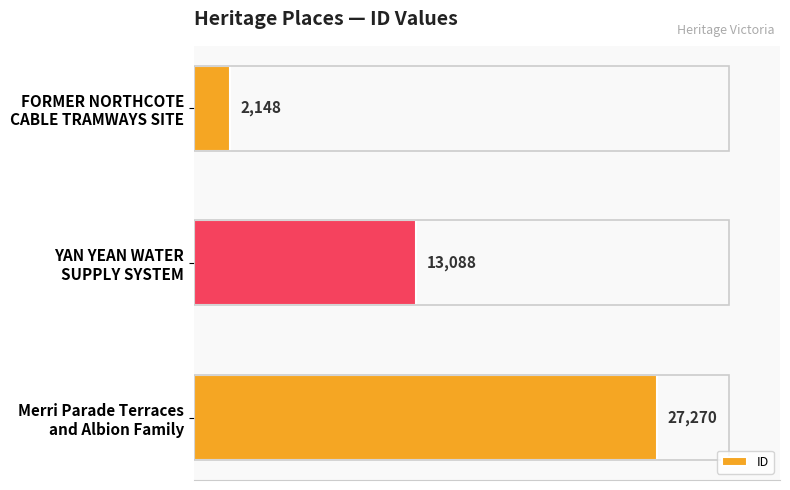

What is the value of the 1st bar from the top?

2148